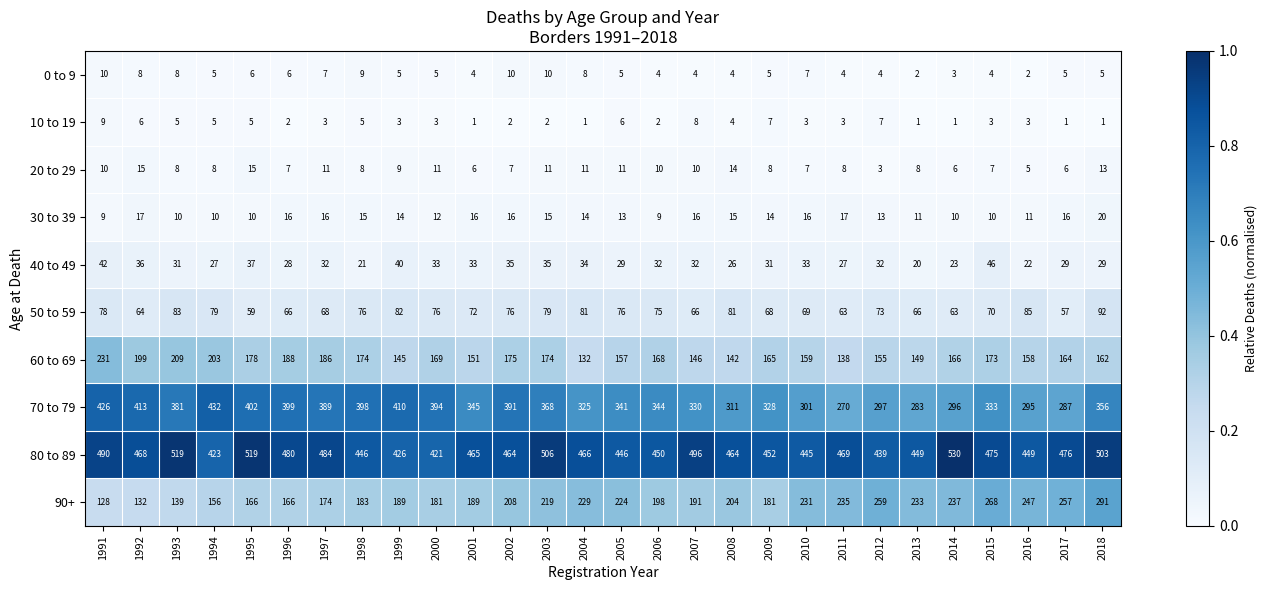

The 20 to 29 series shows 8 at 2004. True or false?

False